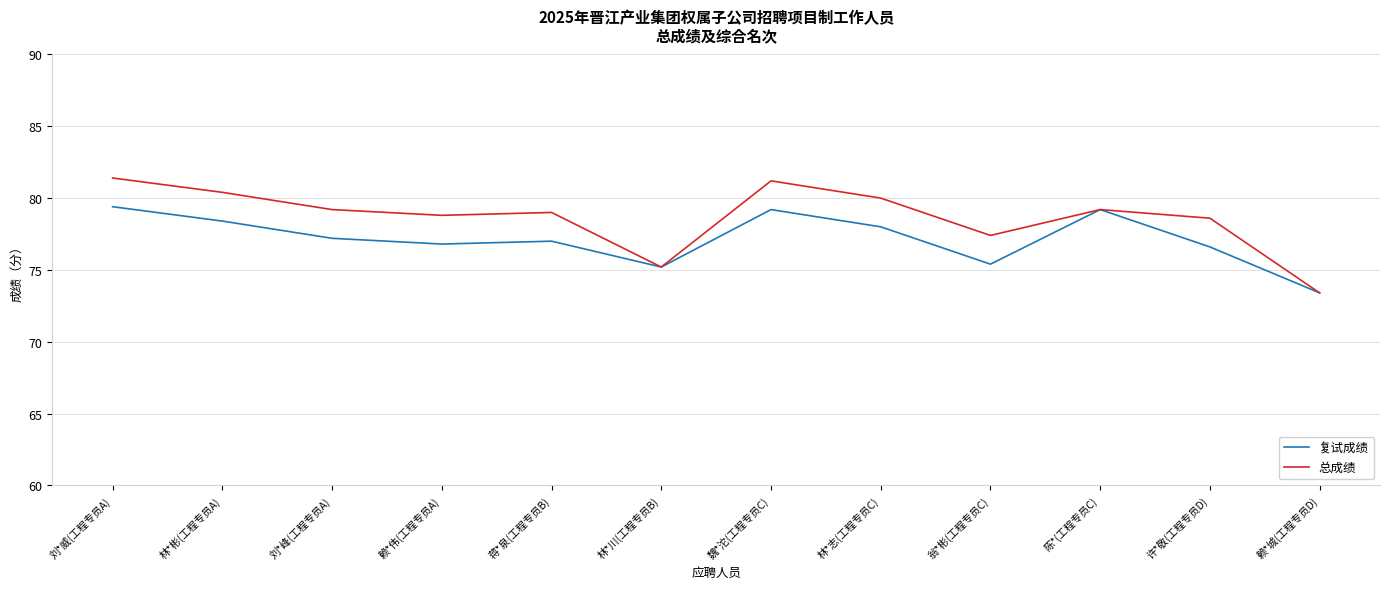

Reading left to right, transcribe all the data shown in this chart.

复试成绩: 刘*威(工程专员A)=79.4	林*彬(工程专员A)=78.4	刘*峰(工程专员A)=77.2	赖*伟(工程专员A)=76.8	蒋*泉(工程专员B)=77.0	林*川(工程专员B)=75.2	魏*沱(工程专员C)=79.2	林*志(工程专员C)=78.0	翁*彬(工程专员C)=75.4	陈*(工程专员C)=79.2	许*敬(工程专员D)=76.6	赖*城(工程专员D)=73.4
总成绩: 刘*威(工程专员A)=81.4	林*彬(工程专员A)=80.4	刘*峰(工程专员A)=79.2	赖*伟(工程专员A)=78.8	蒋*泉(工程专员B)=79.0	林*川(工程专员B)=75.2	魏*沱(工程专员C)=81.2	林*志(工程专员C)=80.0	翁*彬(工程专员C)=77.4	陈*(工程专员C)=79.2	许*敬(工程专员D)=78.6	赖*城(工程专员D)=73.4